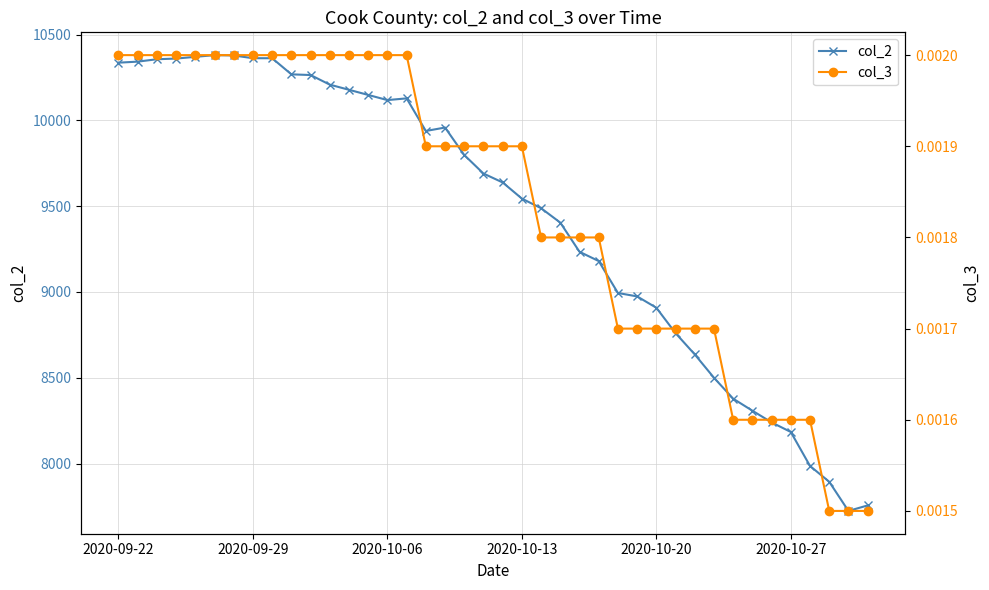

What is the highest value of the col_2 series?

10380